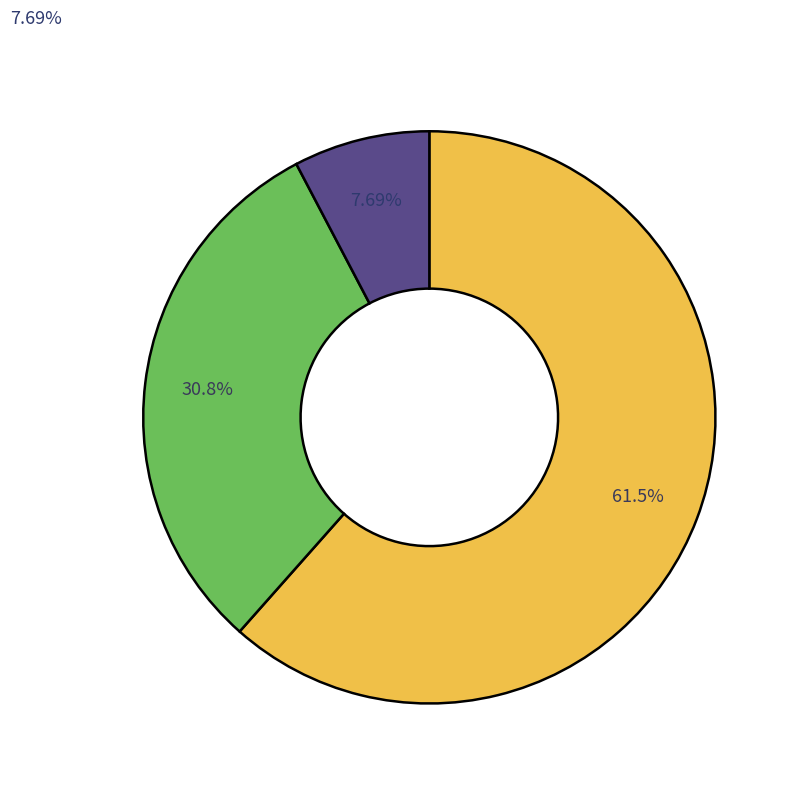

Does any single category account for the majority?

Yes